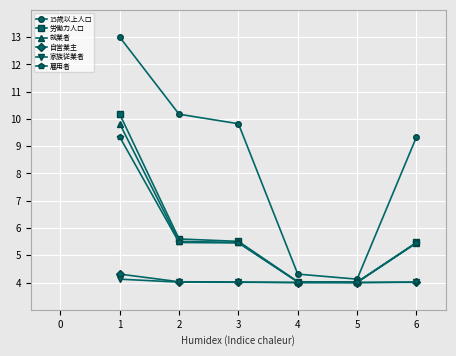

What is the value of the 労働力人口 point at the 4th from the left?

4.0